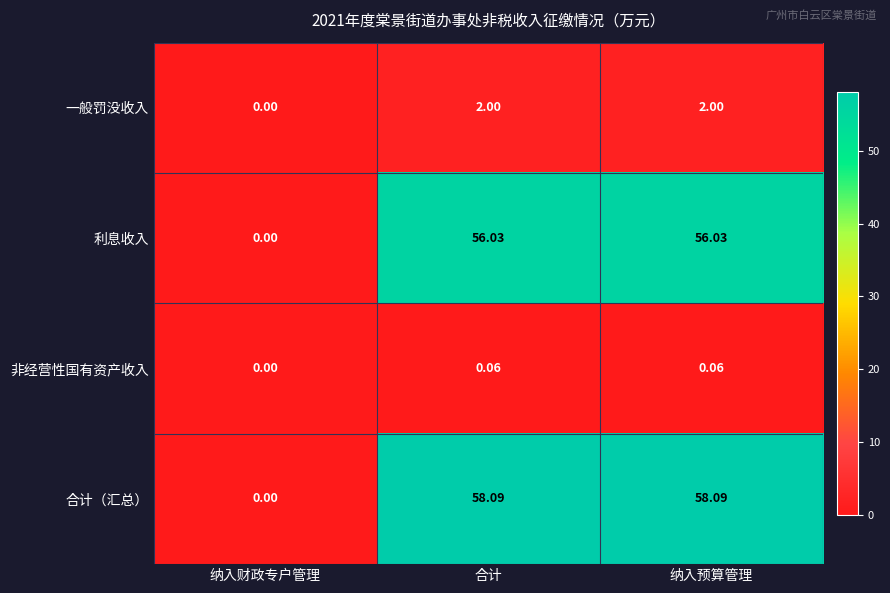

How many values in 一般罚没收入 are above zero?

2